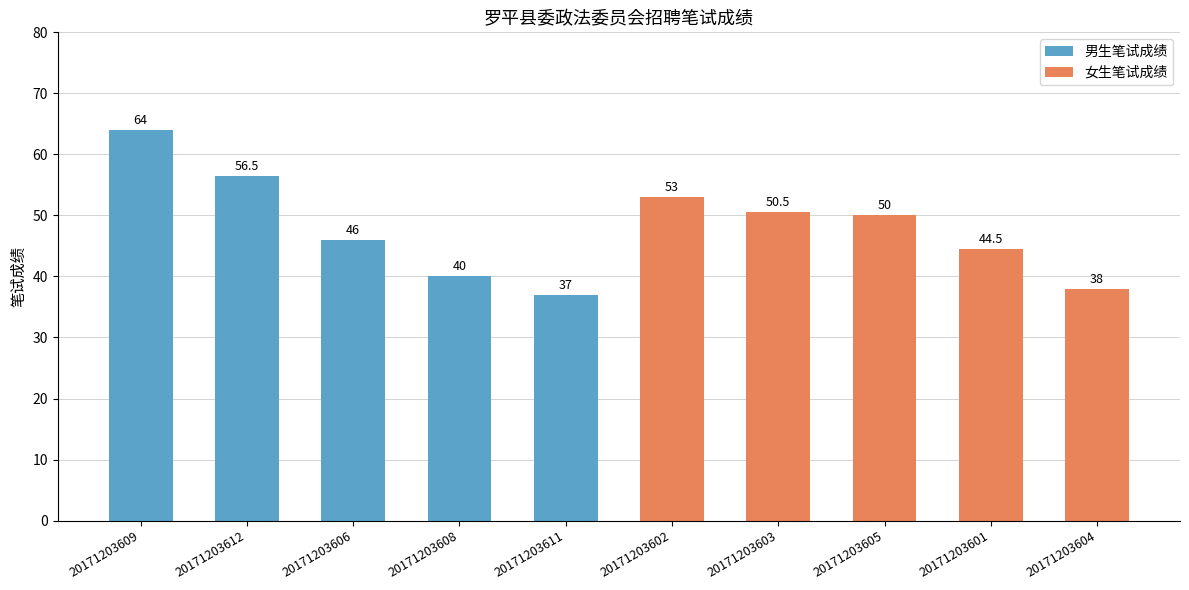

Count the number of data series in this chart.

2